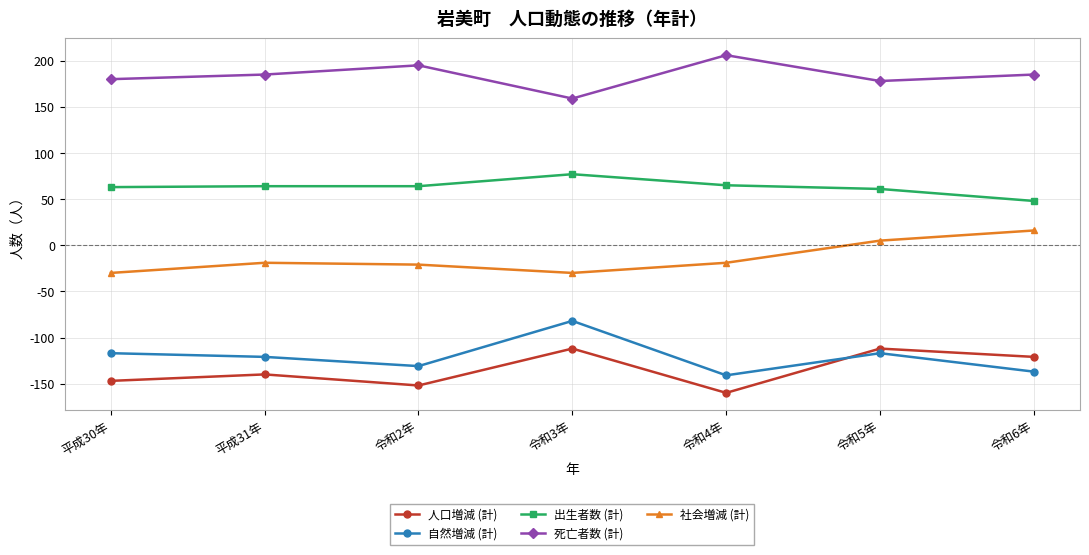

What is the label of the 4th point from the left?

令和3年